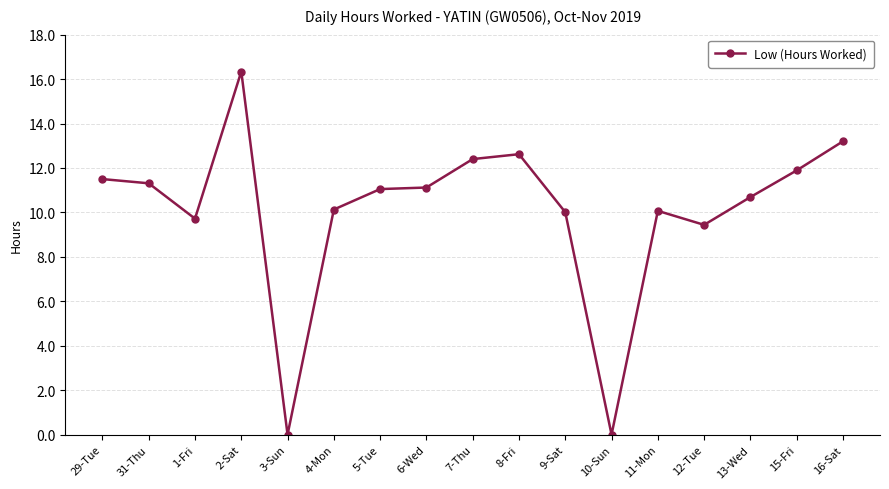

What is the approximate value at 29-Tue?

11.5